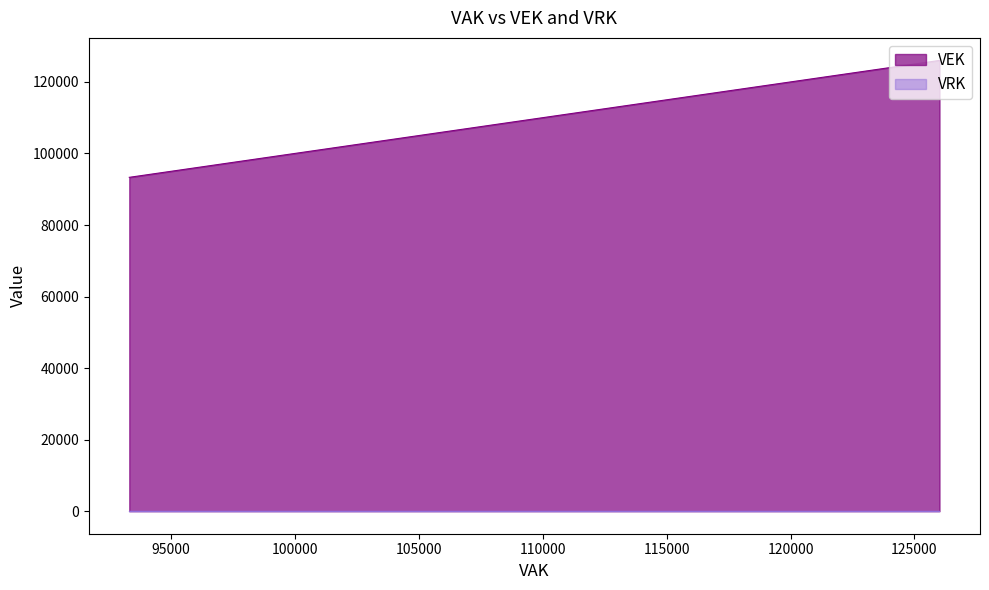

List the labels in order of VEK value, largest first.

126009, 126009, 123577, 123577, 100575, 99074, 99074, 99074, 99074, 97457, 96582, 96582, 95640, 95640, 94739, 94739, 94739, 94739, 94484, 94484, 94393, 94393, 94104, 94104, 93912, 93331, 93331